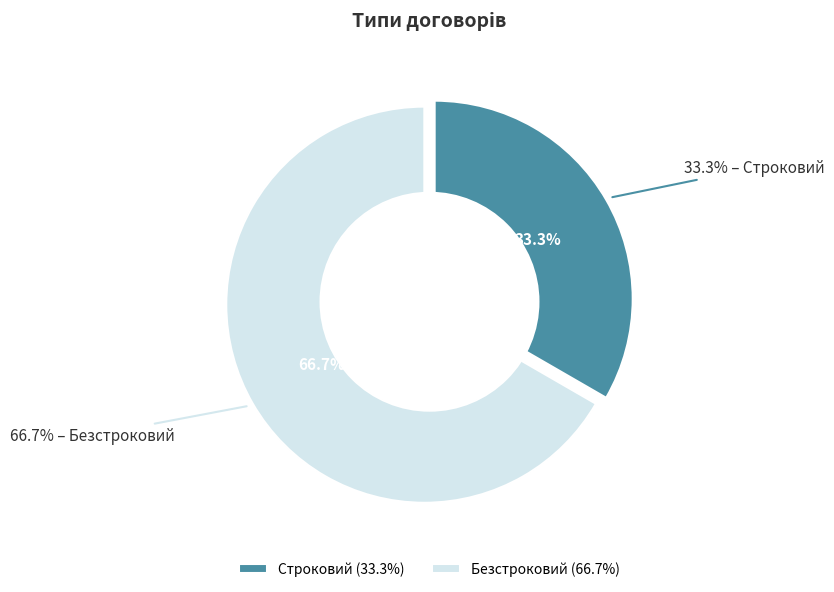

Combined, what portion of the pie is Безстроковий and Строковий?

100.0%